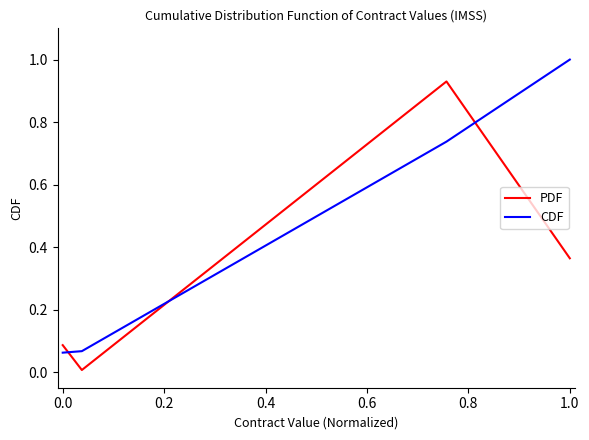

What is the maximum value shown in the chart?

1.0